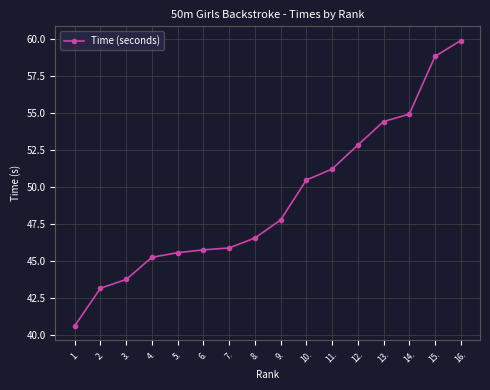

At which label is the value closest to 50?

10.